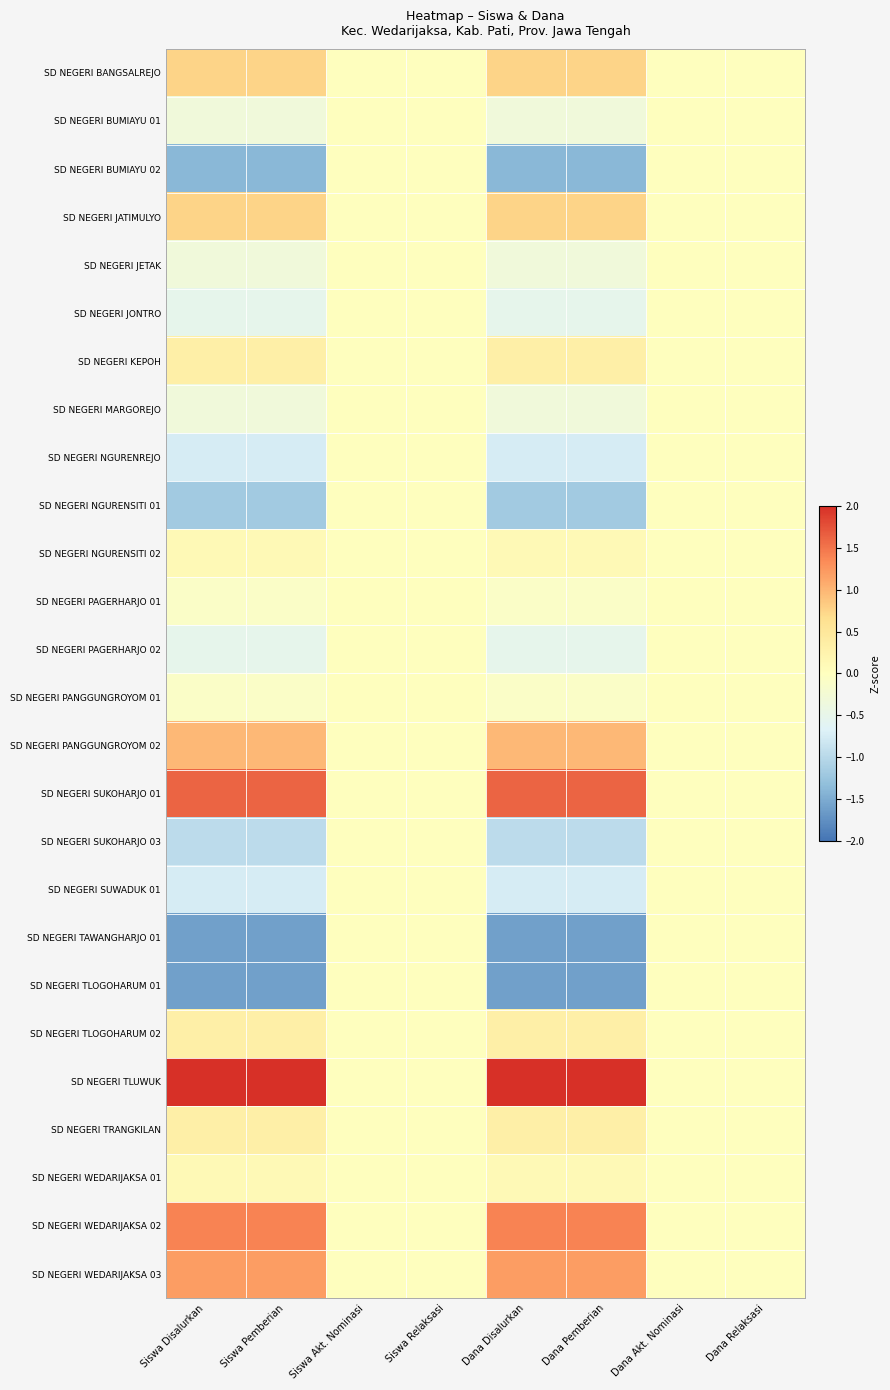

Between Dana Disalurkan and Dana Akt. Nominasi, which is larger?

Dana Disalurkan